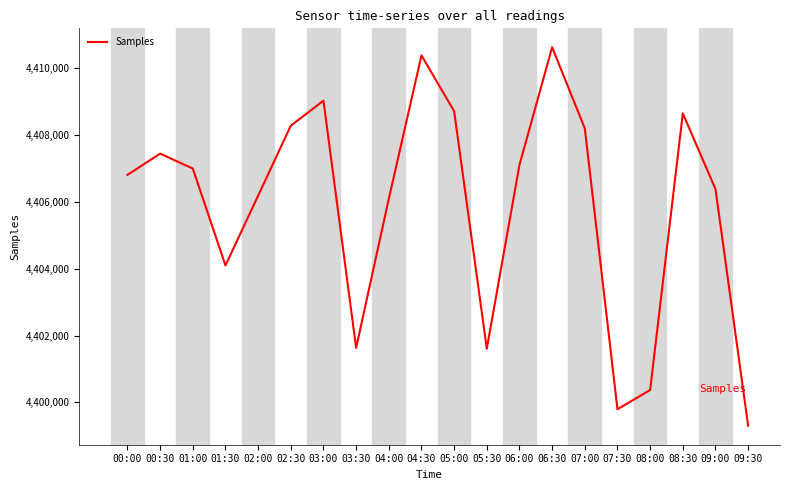

How many distinct data groups are displayed?

1